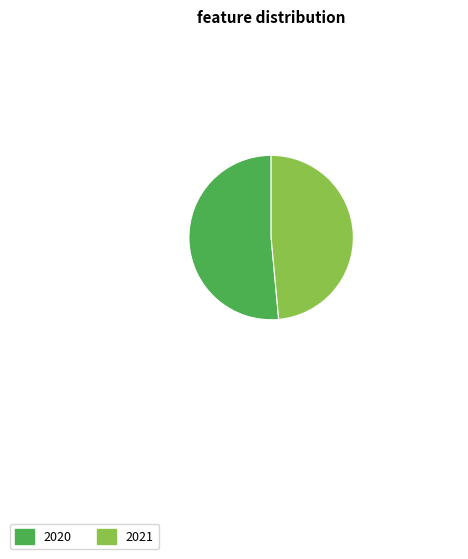

Which slice is the smallest?

2021